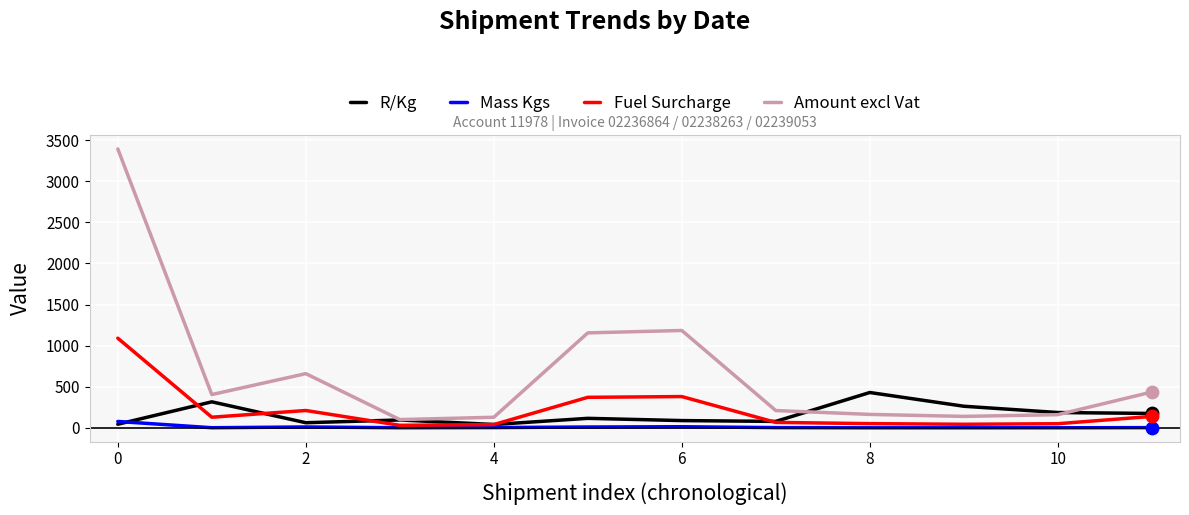

Which series has the largest total across all categories?

Amount excl Vat